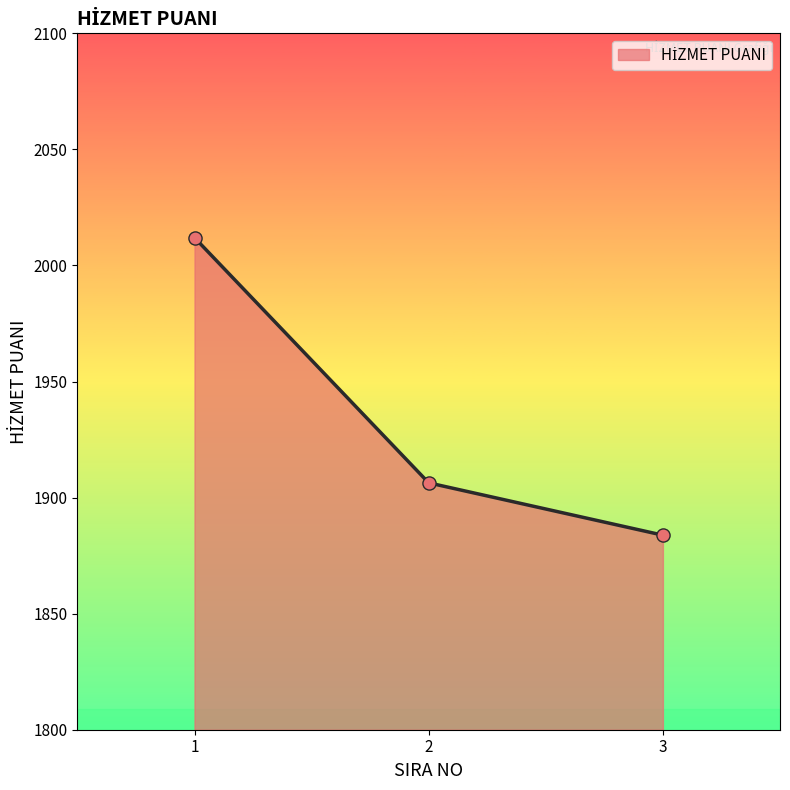

Between 2 and 1, which is larger?

1